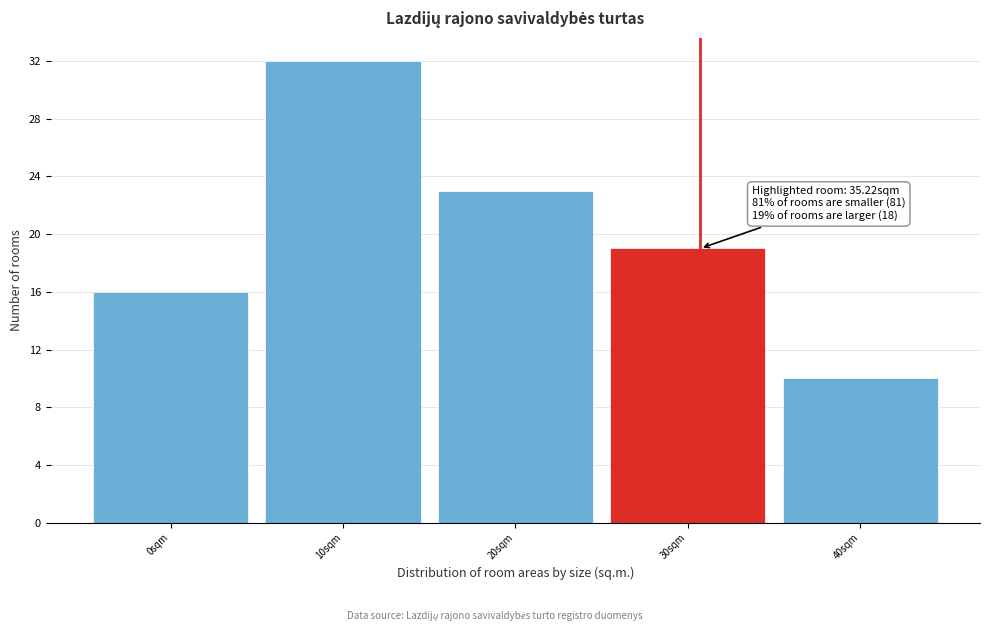

Reading left to right, what are all the values shown in this chart?

0sqm=16	10sqm=32	20sqm=23	30sqm=19	40sqm=10